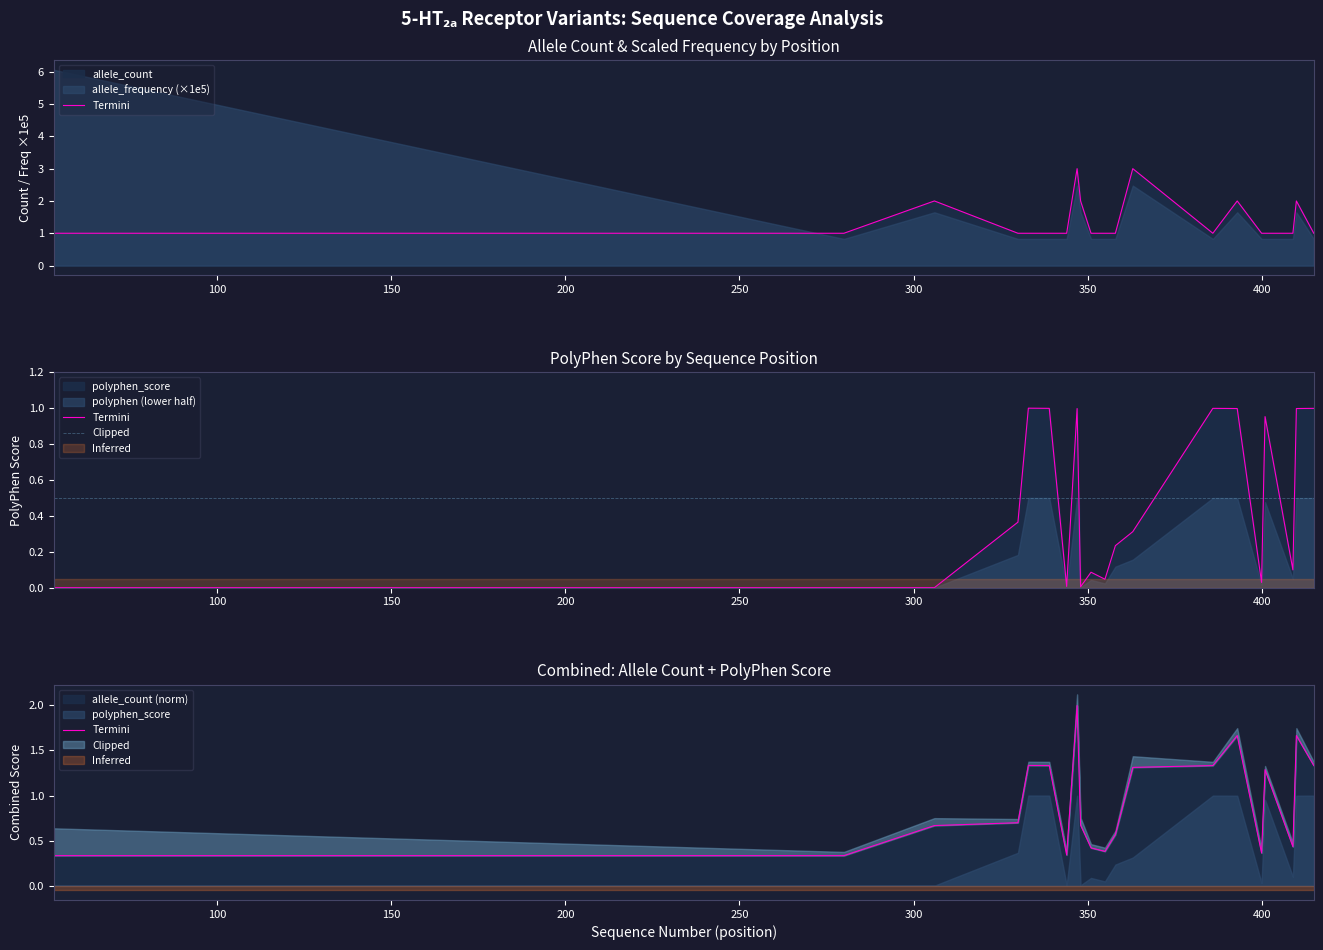

True or false: allele_count and polyphen_score cross at least once.

False